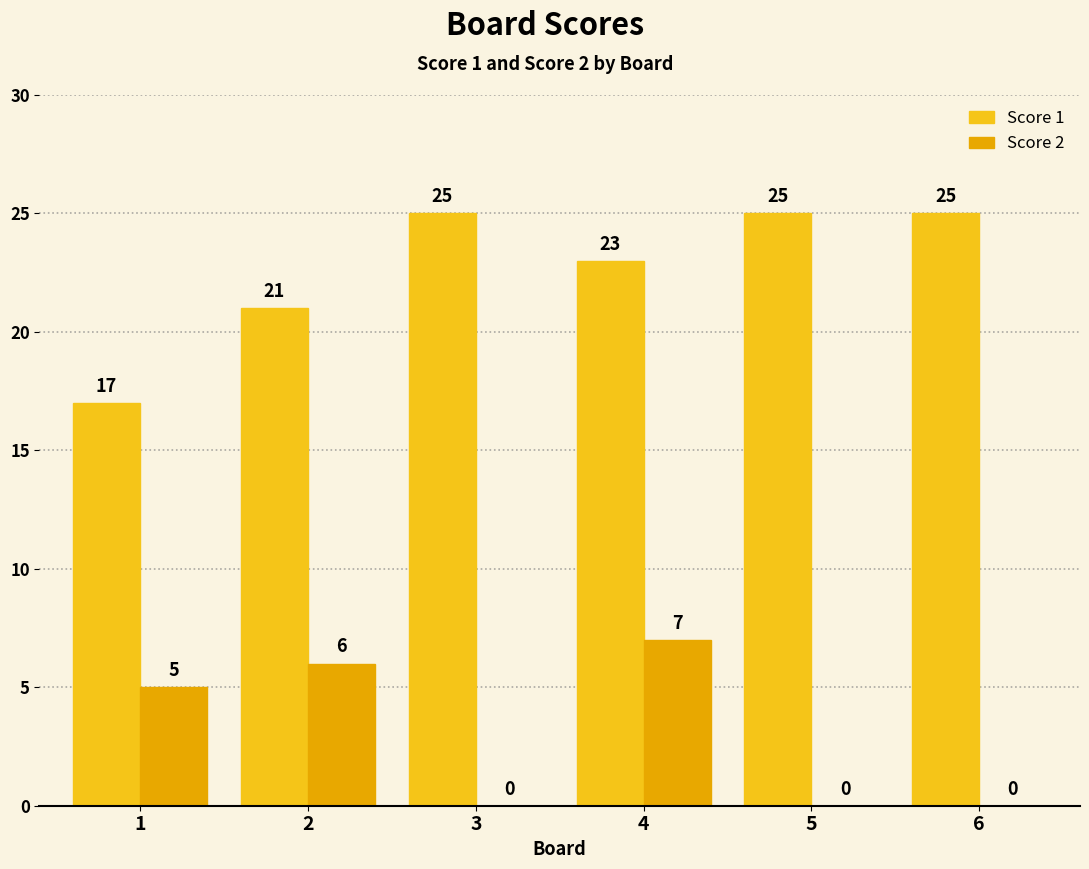

Count the Score 1 values in the range 21 to 25.

5